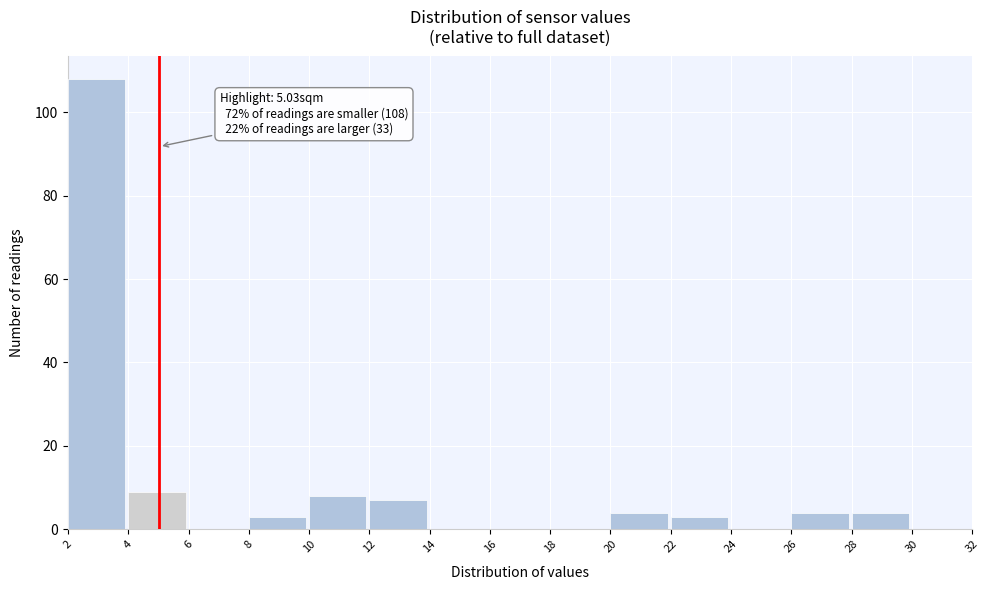

Over which range of the x-axis is the bar tallest?

2 to 4